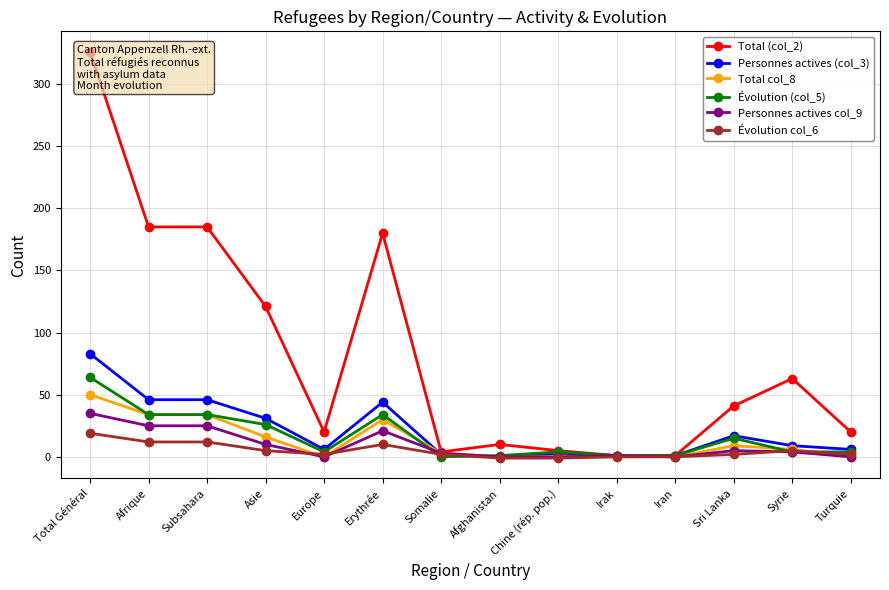

What is the approximate value of Total (col_2) at Erythrée, to the nearest 10?

180